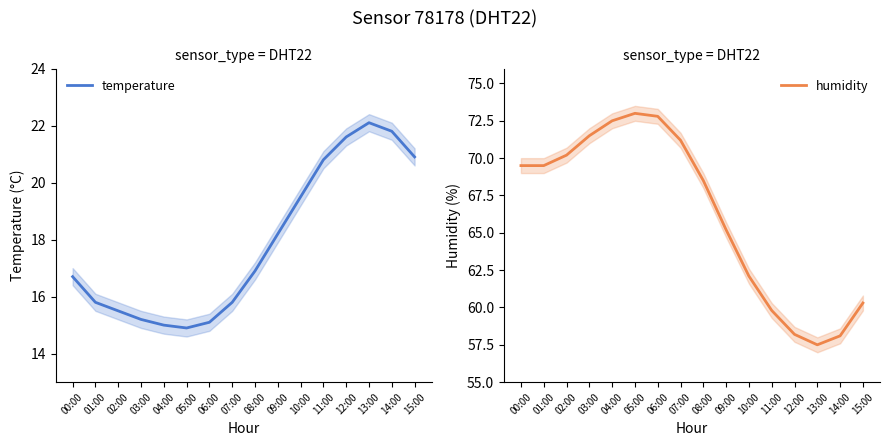

Is the value of temperature at 12:00 greater than the value of humidity at 09:00?

No